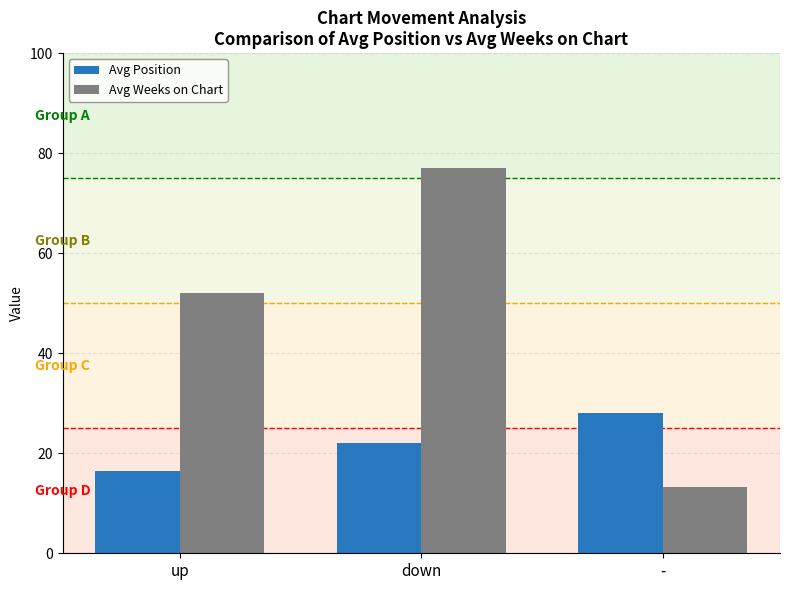

What is the spread (max minus min) of values at up?

35.7